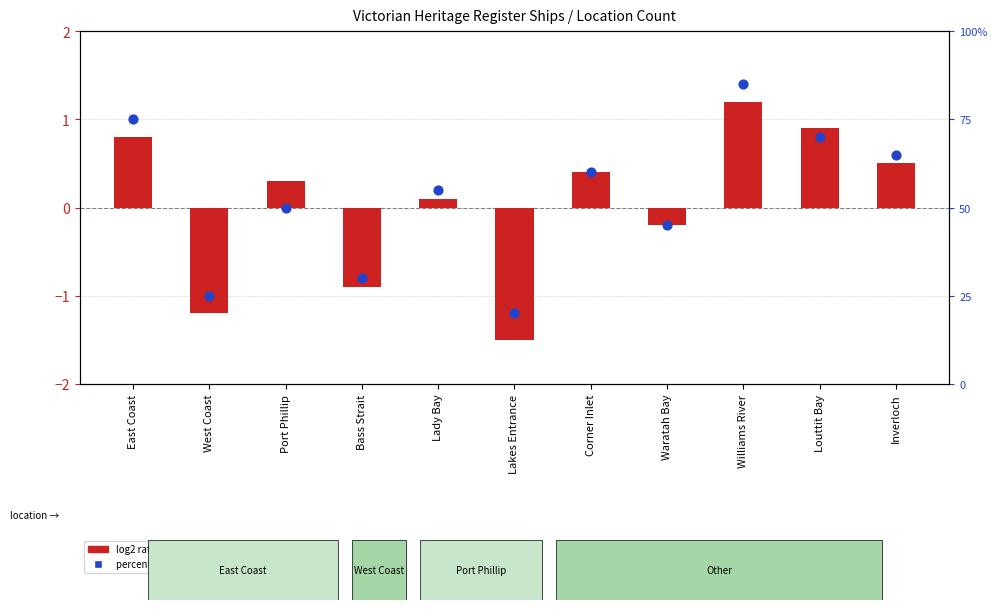

Is the value of log2 ratio at Waratah Bay greater than the value of percentile rank within the sample at Port Phillip?

No